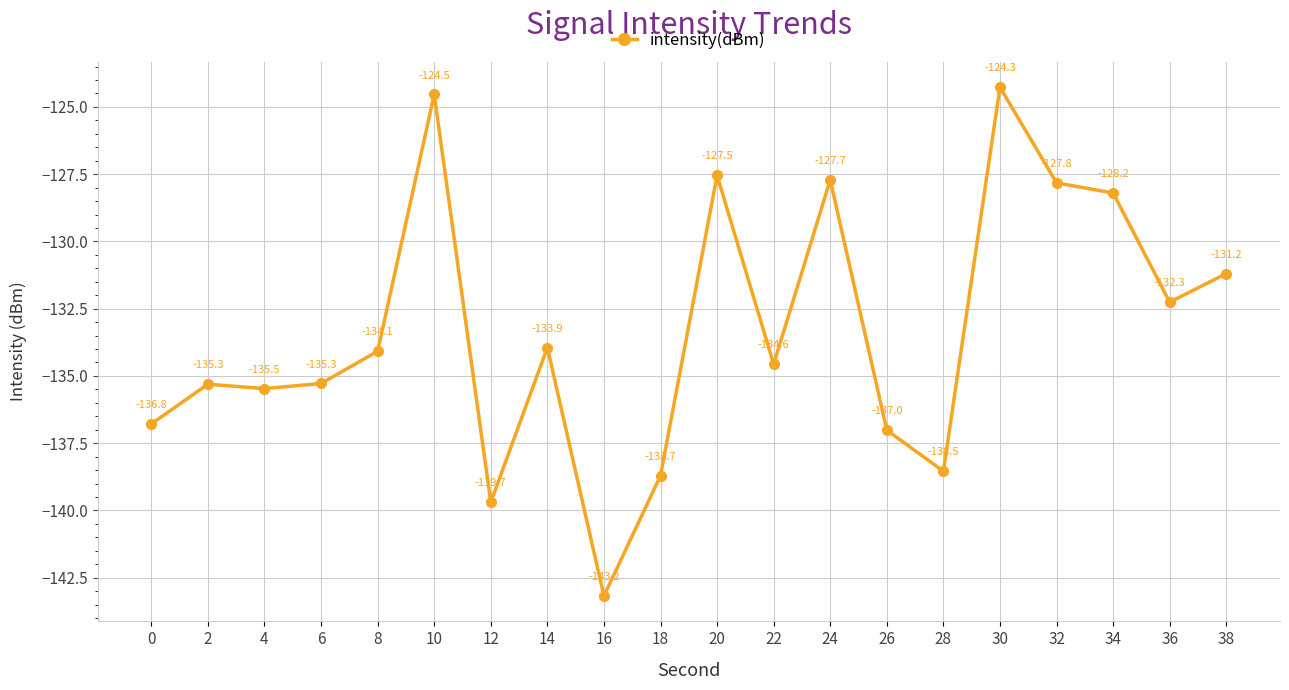

What is the sum of the values at 16 and 12?

-282.9